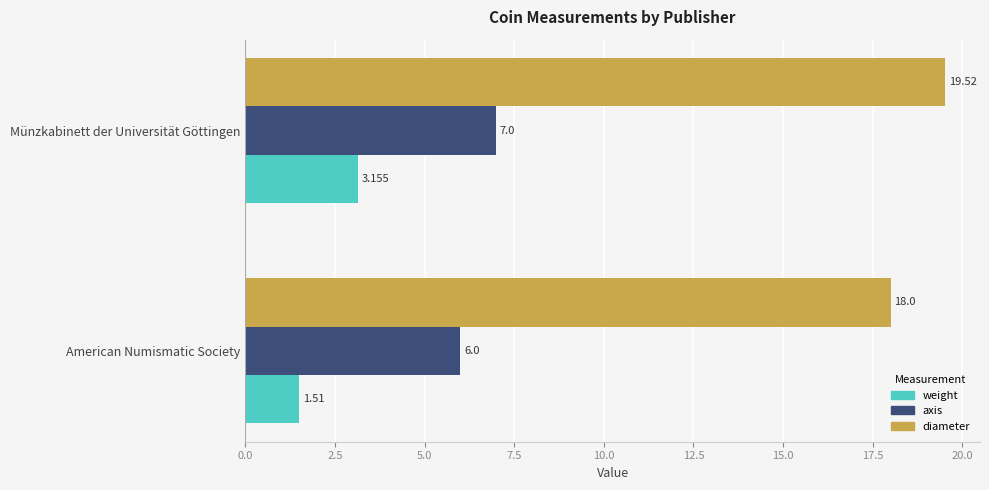

At which category is the sum across all series the highest?

Münzkabinett der Universität Göttingen